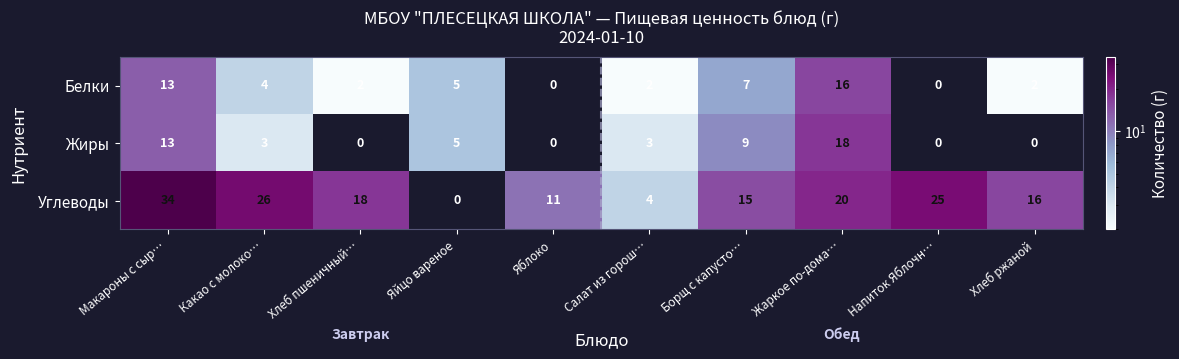

Reading left to right, what are all the values shown in this chart?

Белки: Макароны с сыр…=13	Какао с молоко…=4	Хлеб пшеничный…=2	Яйцо вареное=5	Яблоко=0	Салат из горош…=2	Борщ с капусто…=7	Жаркое по-дома…=16	Напиток Яблочн…=0	Хлеб ржаной=2
Жиры: Макароны с сыр…=13	Какао с молоко…=3	Хлеб пшеничный…=0	Яйцо вареное=5	Яблоко=0	Салат из горош…=3	Борщ с капусто…=9	Жаркое по-дома…=18	Напиток Яблочн…=0	Хлеб ржаной=0
Углеводы: Макароны с сыр…=34	Какао с молоко…=26	Хлеб пшеничный…=18	Яйцо вареное=0	Яблоко=11	Салат из горош…=4	Борщ с капусто…=15	Жаркое по-дома…=20	Напиток Яблочн…=25	Хлеб ржаной=16